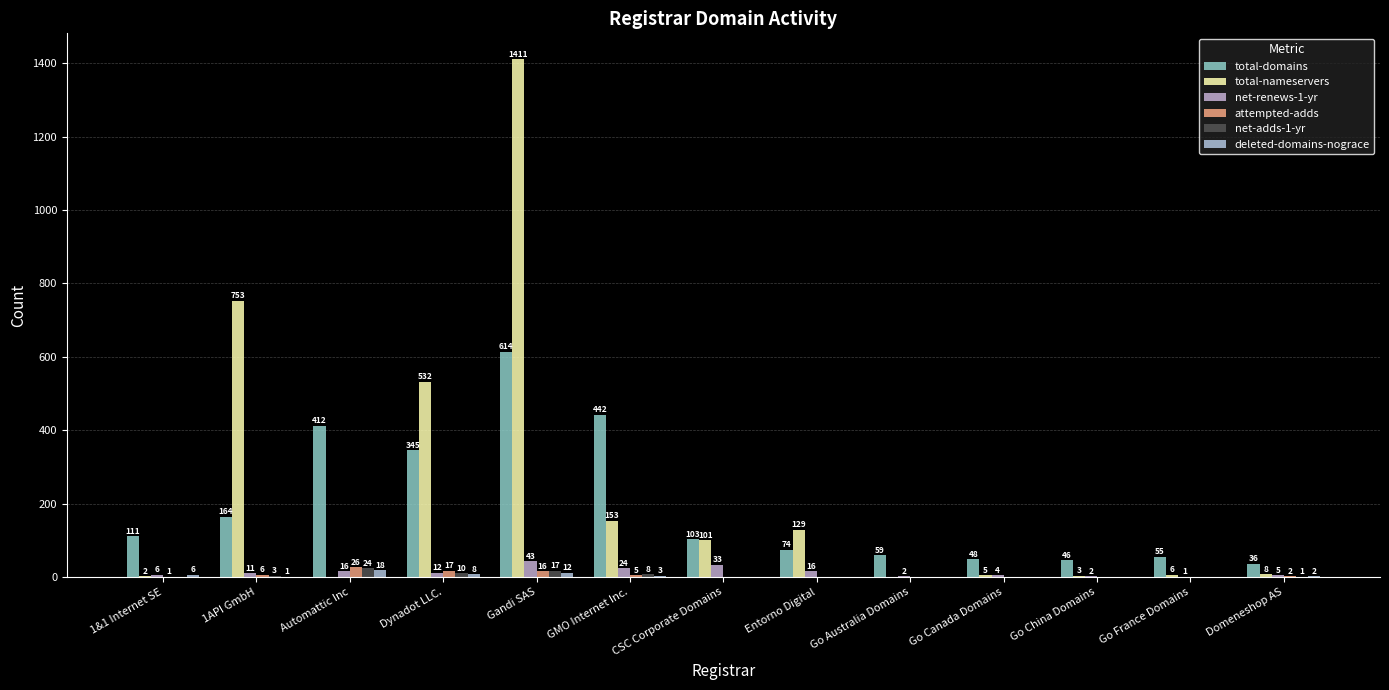

At which category does the chart reach its peak across all series?

Gandi SAS